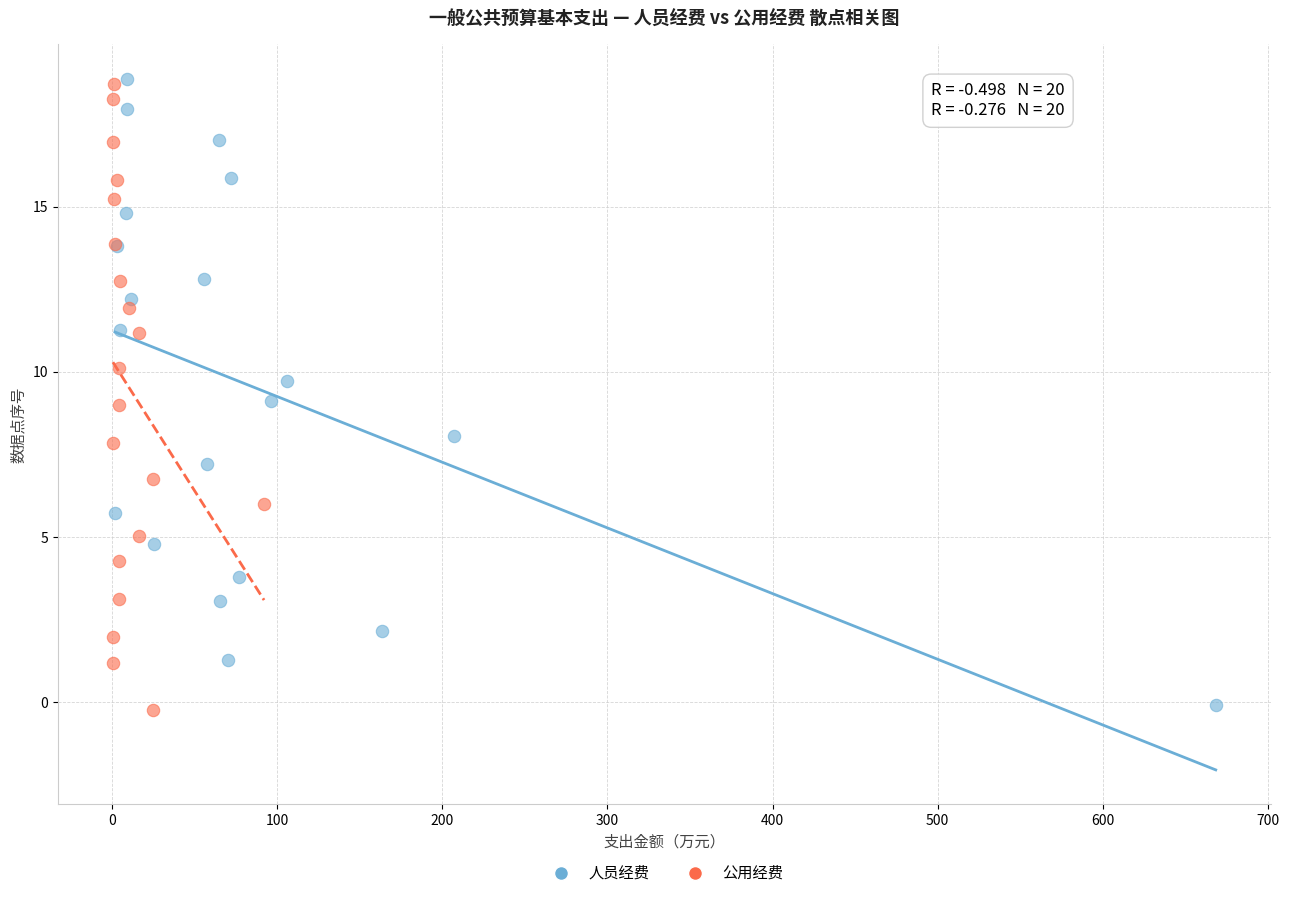

What are all the series names shown in the legend?

人员经费, 公用经费